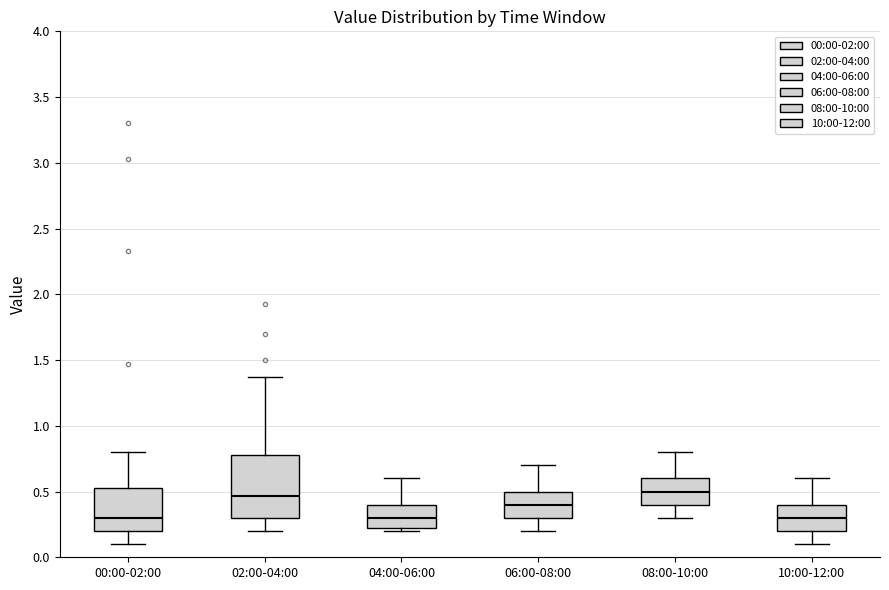

Comparing the boxes themselves (not the whiskers), which one is the tallest?

02:00-04:00